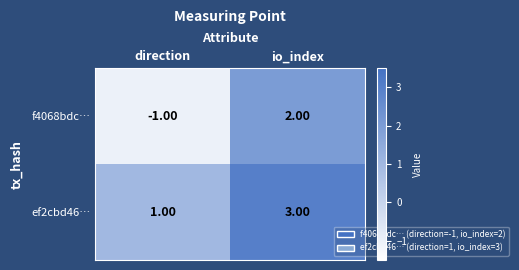

Which category has the highest value in the f4068bdc… series?

io_index